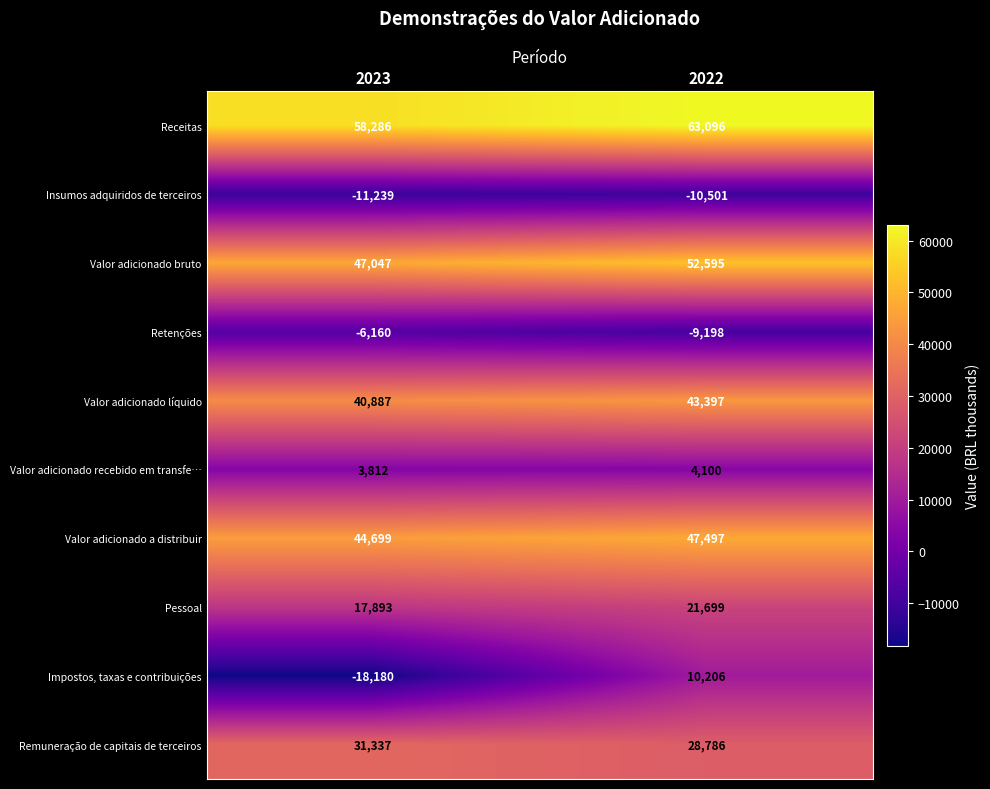

List the series in order of their peak value, lowest first.

Insumos adquiridos de terceiros, Retenções, Valor adicionado recebido em transfe…, Impostos, taxas e contribuições, Pessoal, Remuneração de capitais de terceiros, Valor adicionado líquido, Valor adicionado a distribuir, Valor adicionado bruto, Receitas